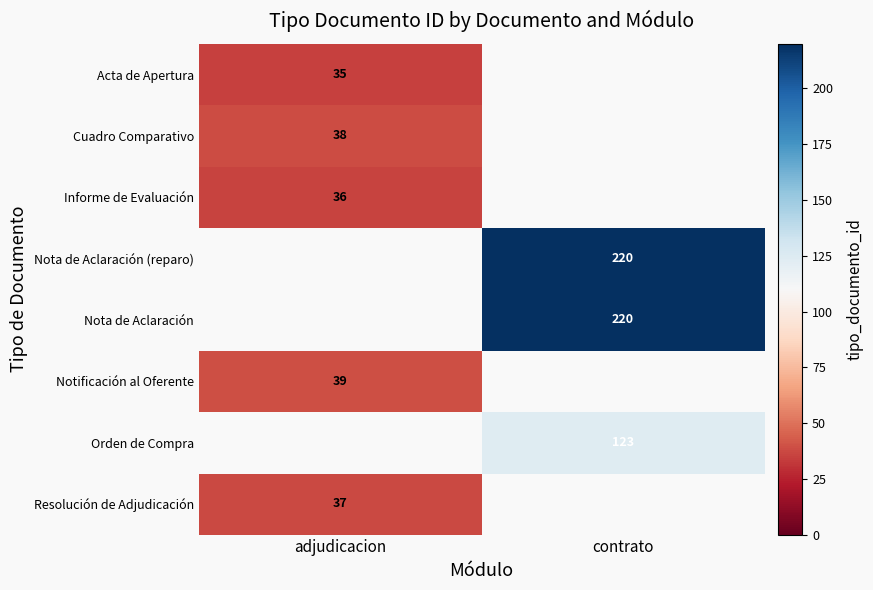

Count the number of categories in the chart.

2